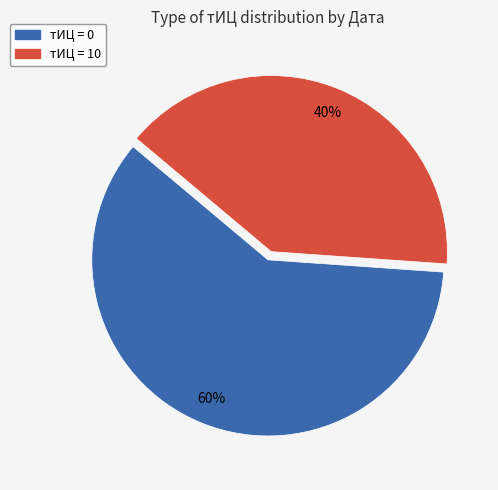

How many segments does this pie chart have?

2